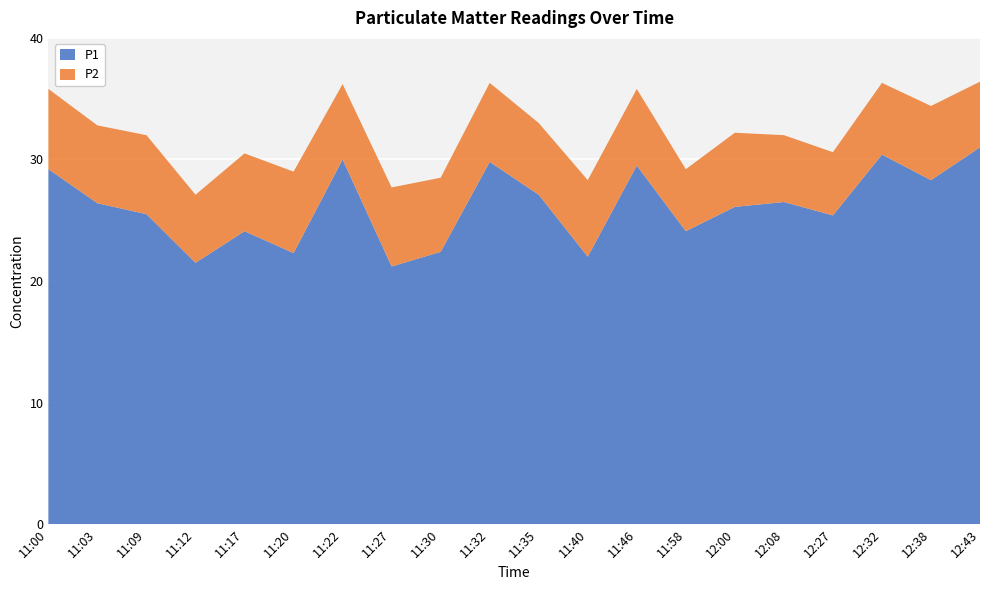

Reading right to left, what are all the values shown in this chart?

P1: 31.0	28.3	30.4	25.4	26.5	26.1	24.1	29.5	22.0	27.1	29.8	22.4	21.2	30.0	22.3	24.1	21.5	25.5	26.4	29.2
P2: 5.4	6.1	5.9	5.2	5.5	6.1	5.1	6.3	6.3	5.9	6.5	6.1	6.5	6.2	6.7	6.4	5.6	6.5	6.4	6.6